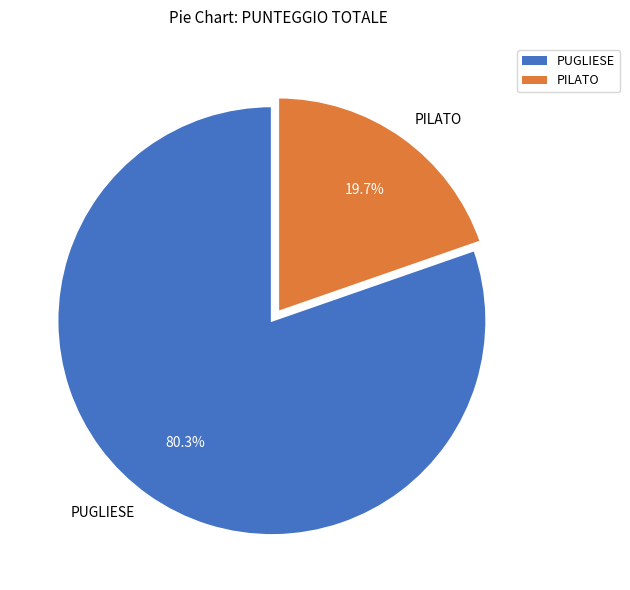

The PILATO slice represents 13% of the pie. True or false?

False